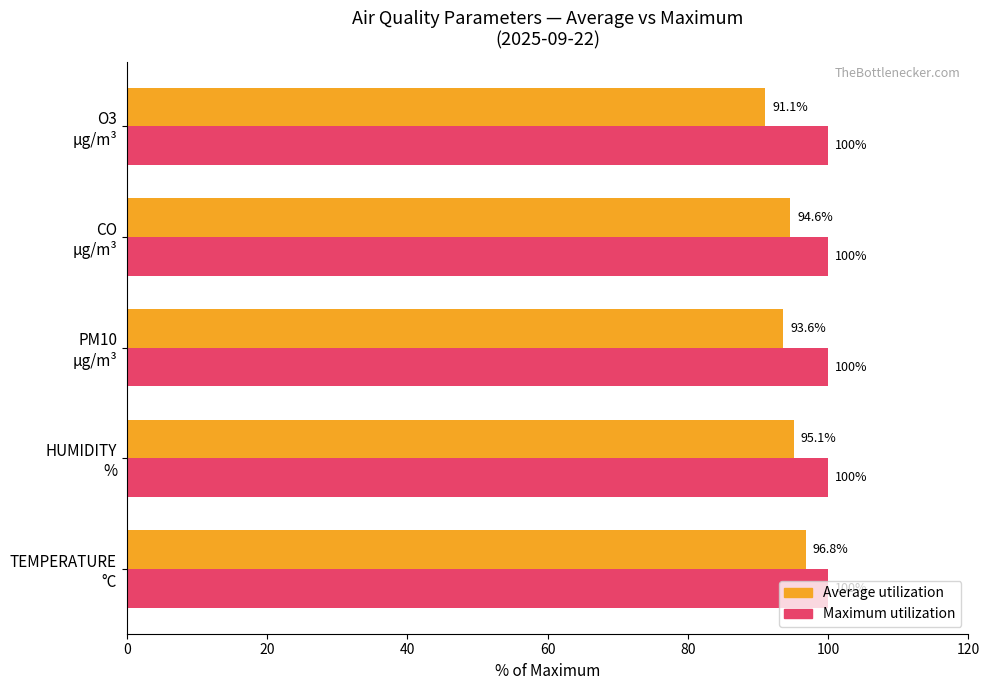

Rank the series by their maximum value, from lowest to highest.

Average utilization, Maximum utilization